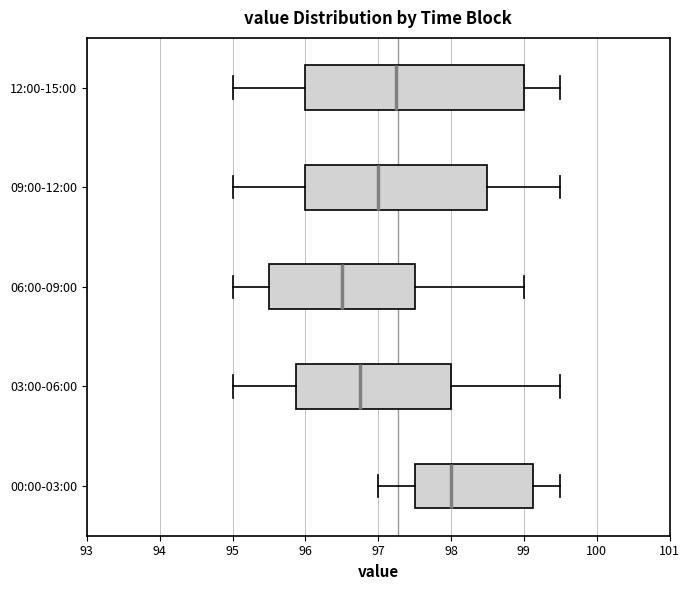

Where does the left whisker of the box for 00:00-03:00 end on the x-axis? The values are not printed on the chart, so give them approximately, as read against the axis.

97.0